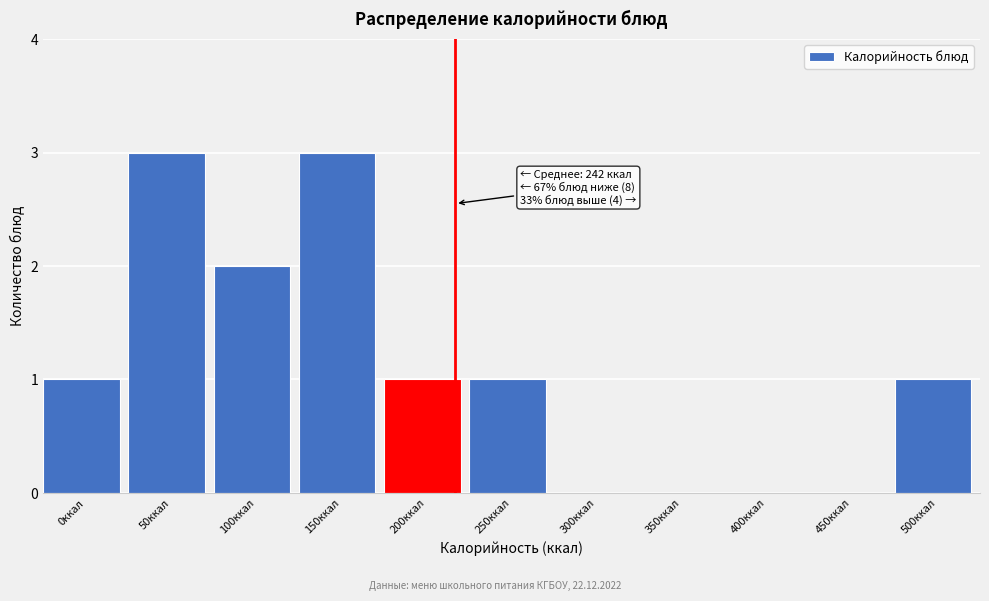

Reading left to right, what are all the values shown in this chart?

0ккал=1	50ккал=3	100ккал=2	150ккал=3	200ккал=1	250ккал=1	300ккал=0	350ккал=0	400ккал=0	450ккал=0	500ккал=1